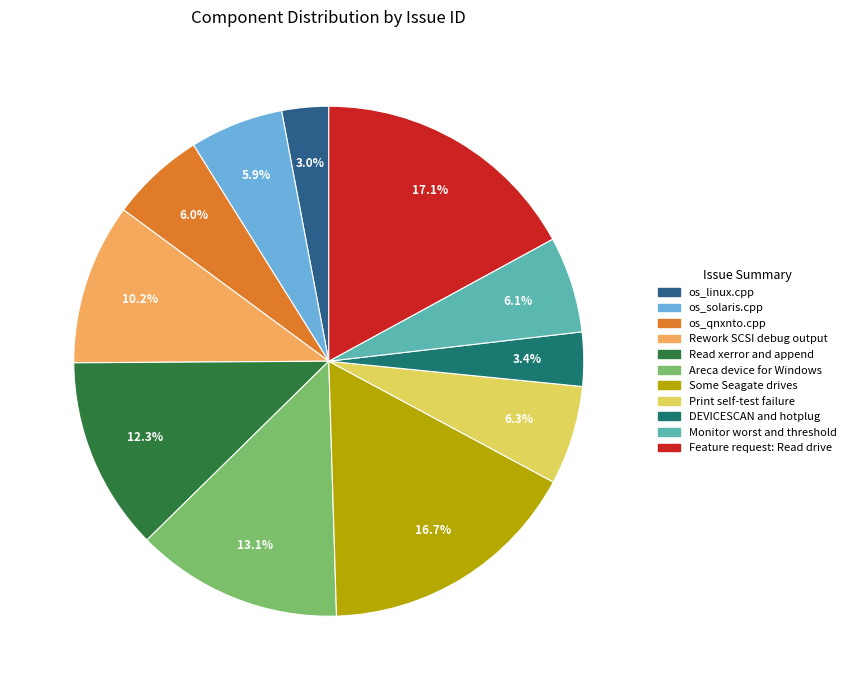

How many segments does this pie chart have?

11